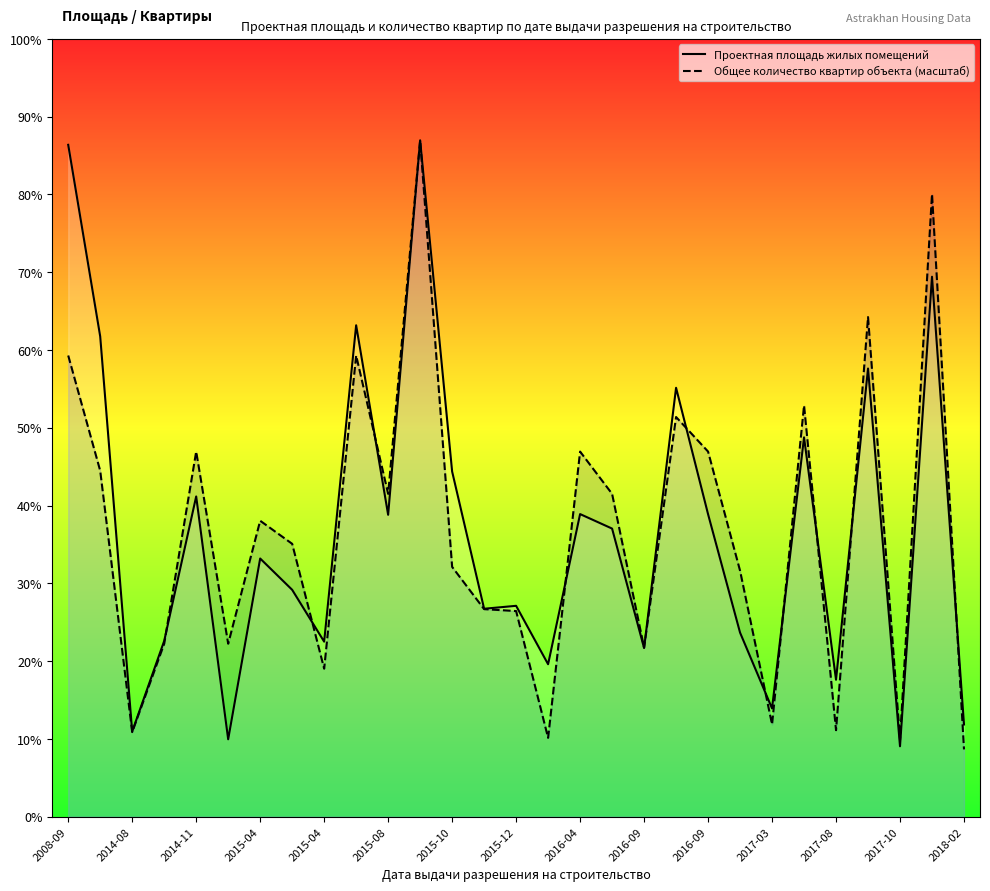

What are all the series names shown in the legend?

Проектная площадь жилых помещений, Общее количество квартир объекта (масштаб)